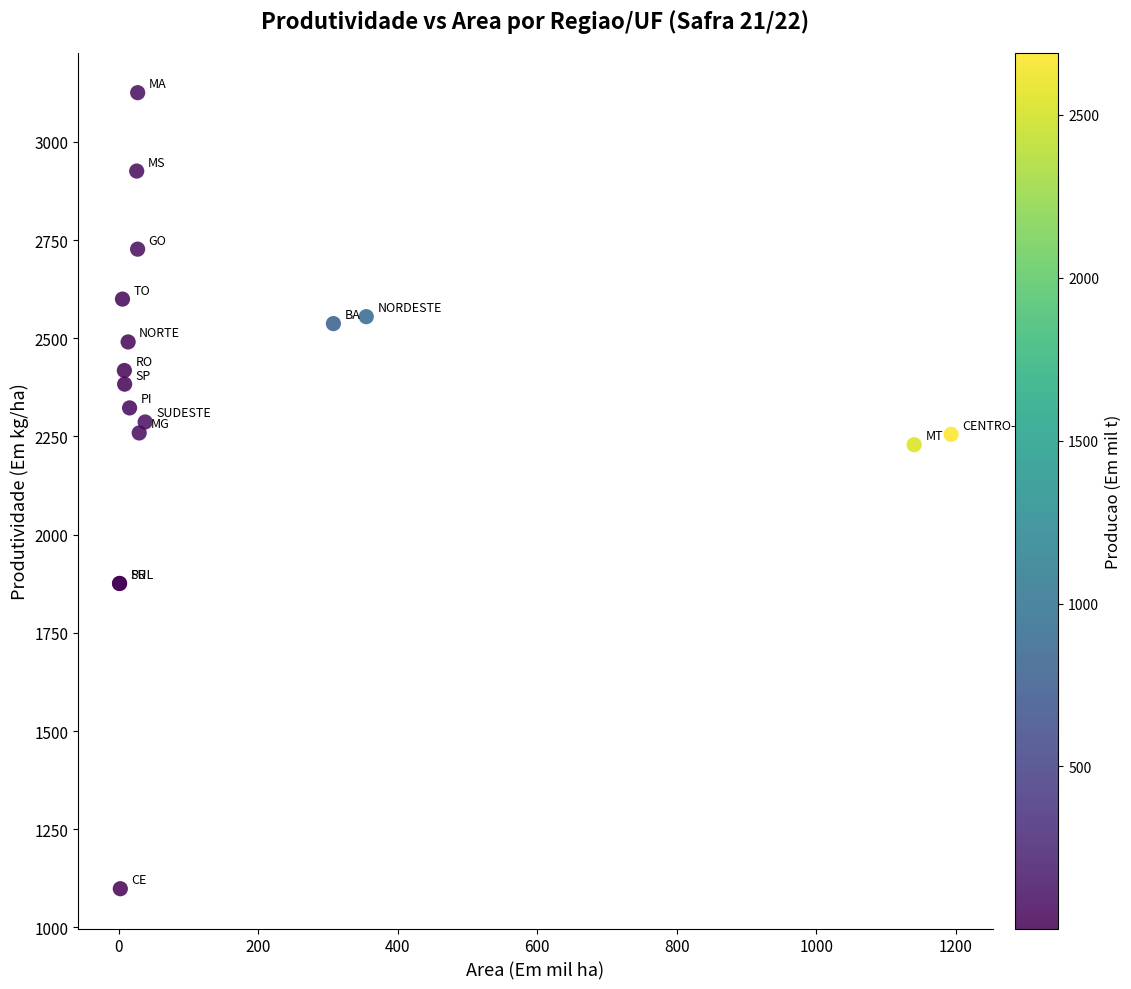

What Y value in the scatter plot is closest to 2111?

2229.0